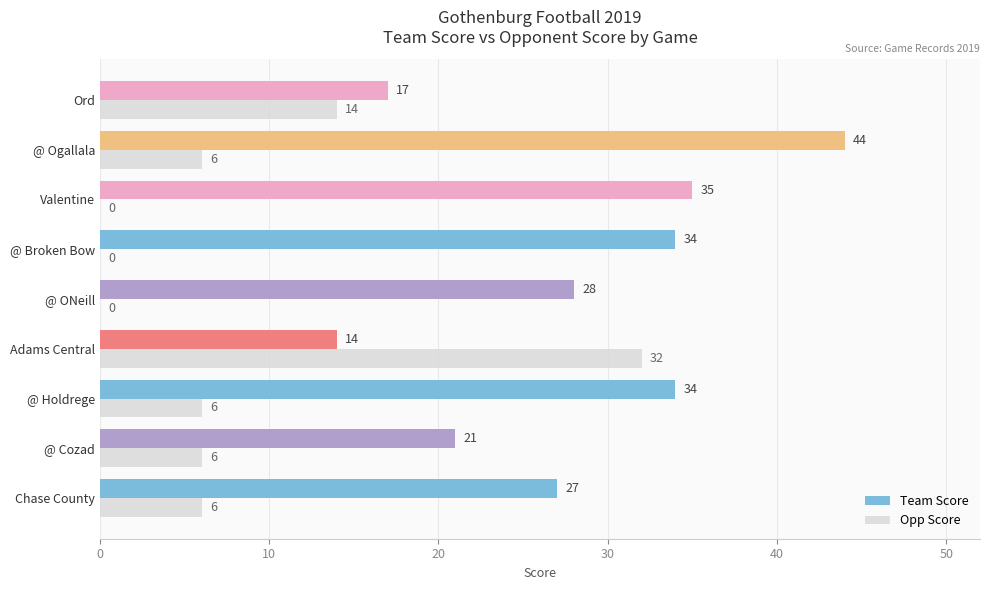

What is the sum of all Opp Score values?

70